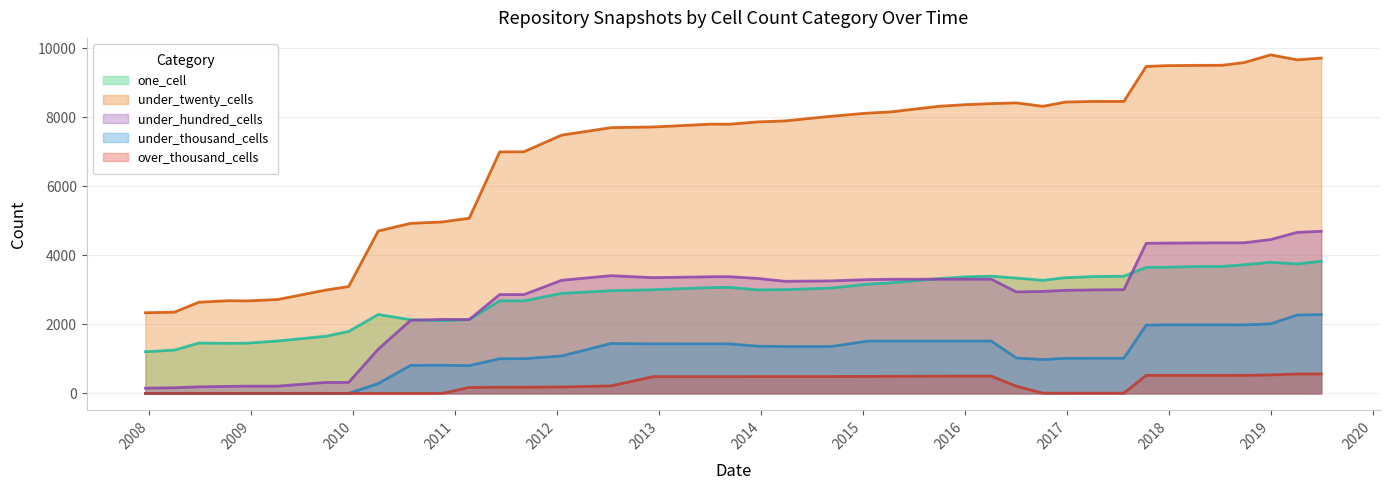

How many values in the over_thousand_cells series exceed 218?

19